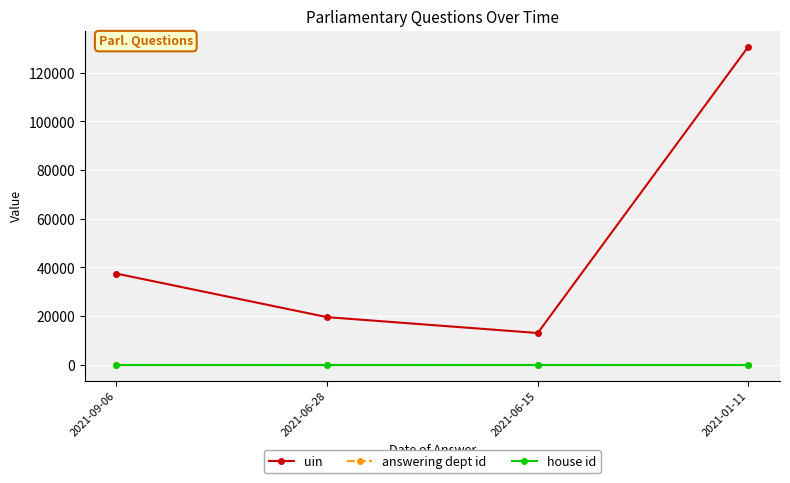

Which series changed the most between 2021-09-06 and 2021-06-15?

uin